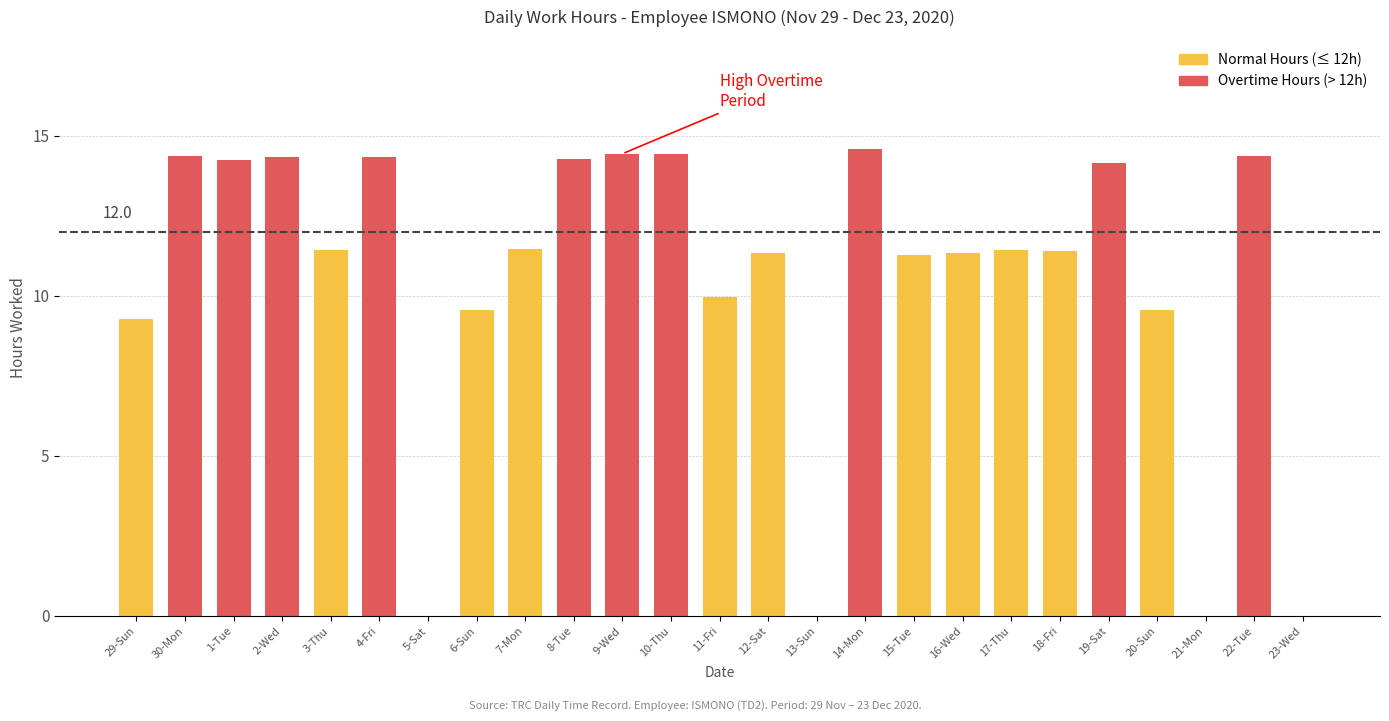

List the labels in order of value, smallest first.

5-Sat, 13-Sun, 21-Mon, 23-Wed, 29-Sun, 20-Sun, 6-Sun, 11-Fri, 15-Tue, 12-Sat, 16-Wed, 18-Fri, 17-Thu, 3-Thu, 7-Mon, 19-Sat, 1-Tue, 8-Tue, 2-Wed, 4-Fri, 22-Tue, 30-Mon, 10-Thu, 9-Wed, 14-Mon